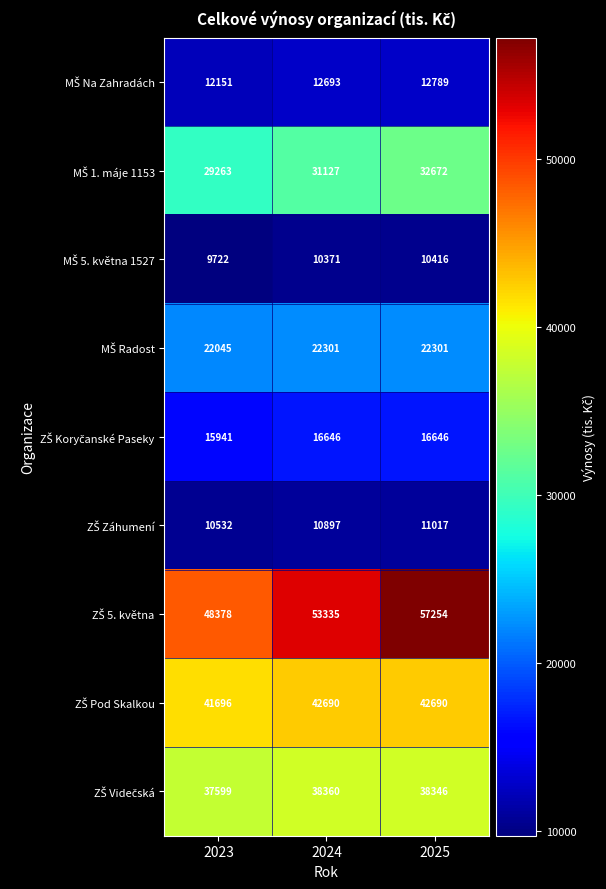

What is the maximum value shown in the chart?

57254